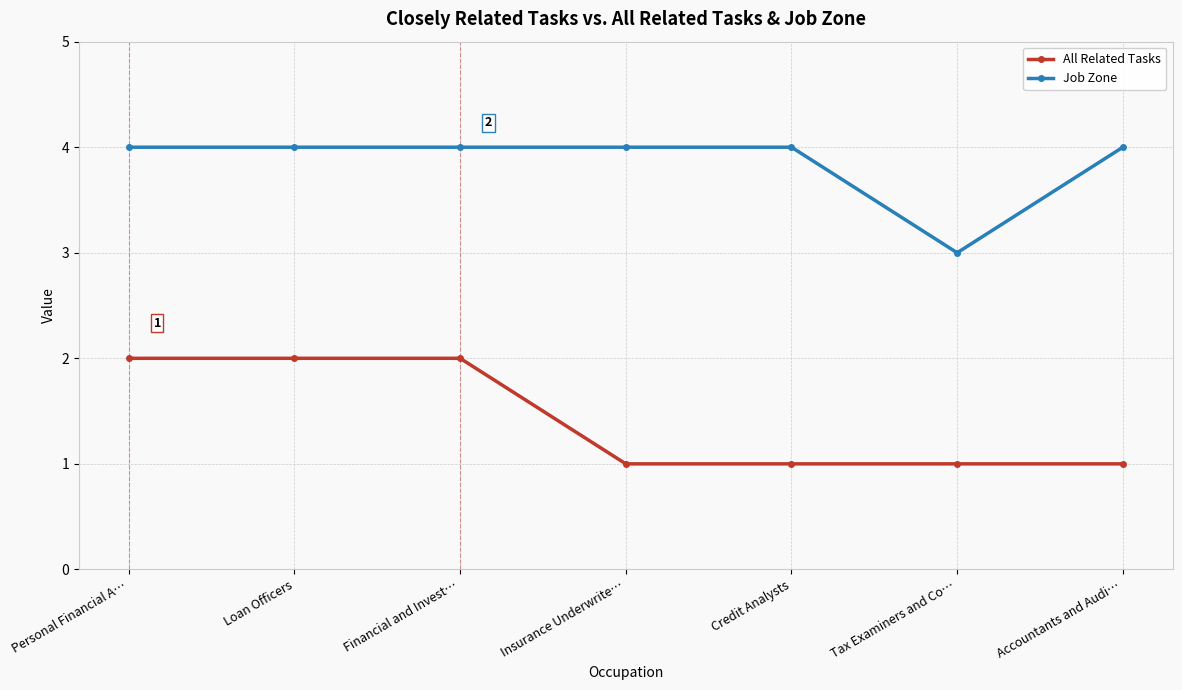

Is this an area chart (filled region under the line)?

No